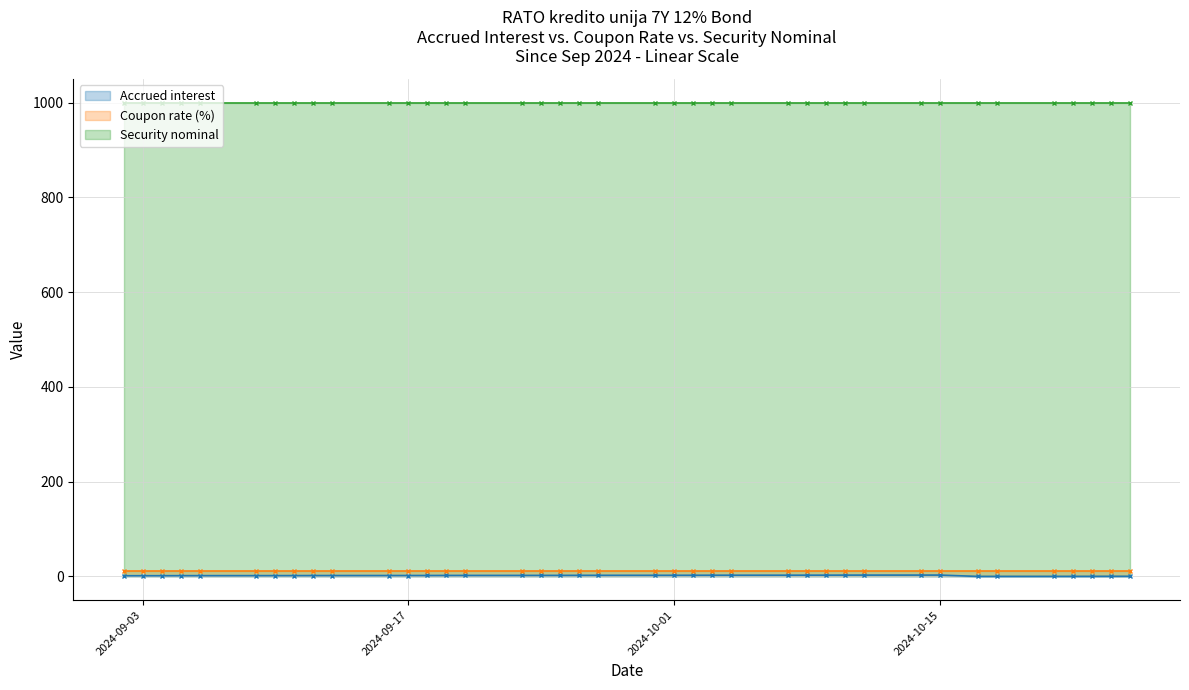

How many data points in Accrued interest are less than 2?

17